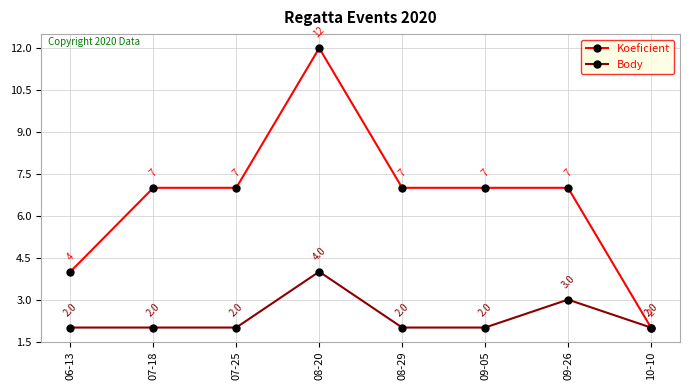

What is the value of the Body point at the 3rd from the left?

2